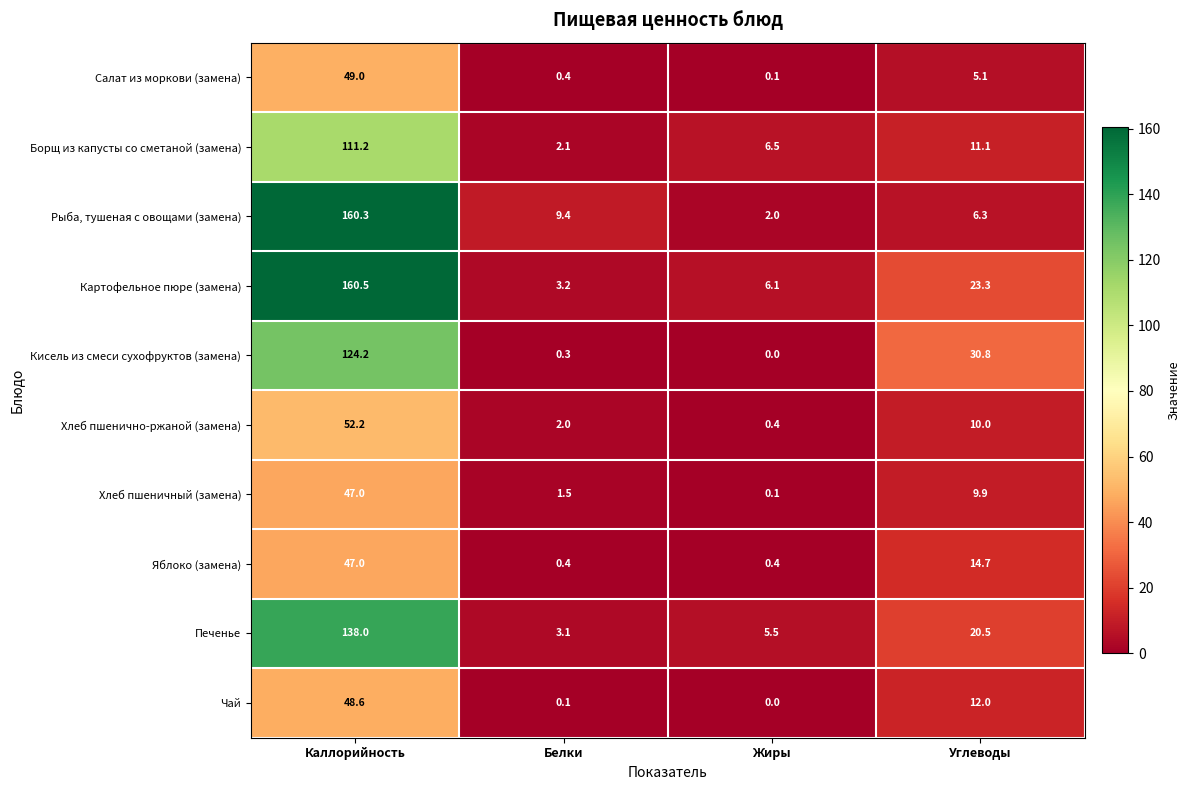

What is the difference between the second highest and second lowest values in the Кисель из смеси сухофруктов (замена) series?

30.5